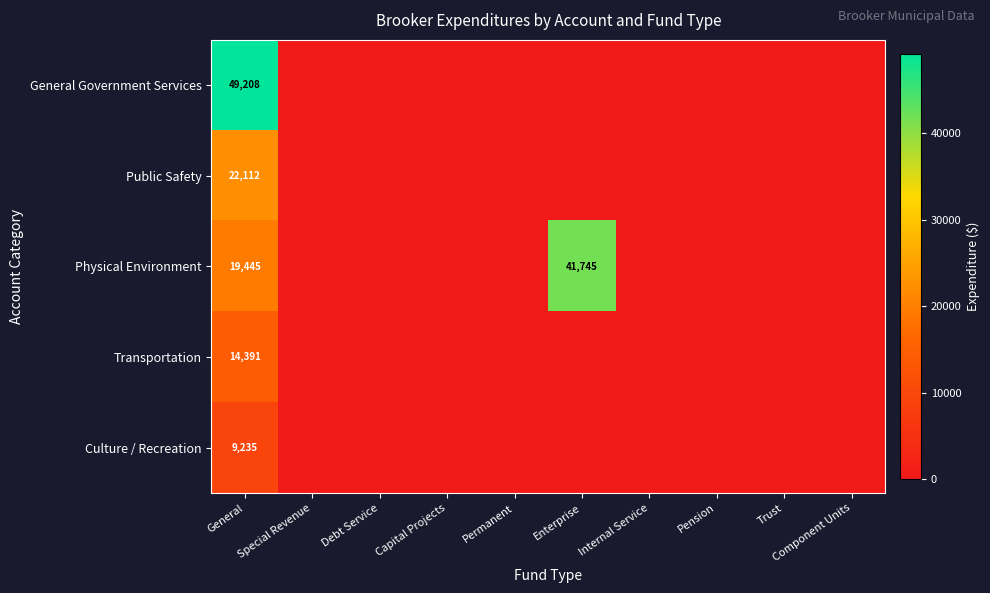

Rank the series at General from highest to lowest value.

General Government Services, Public Safety, Physical Environment, Transportation, Culture / Recreation